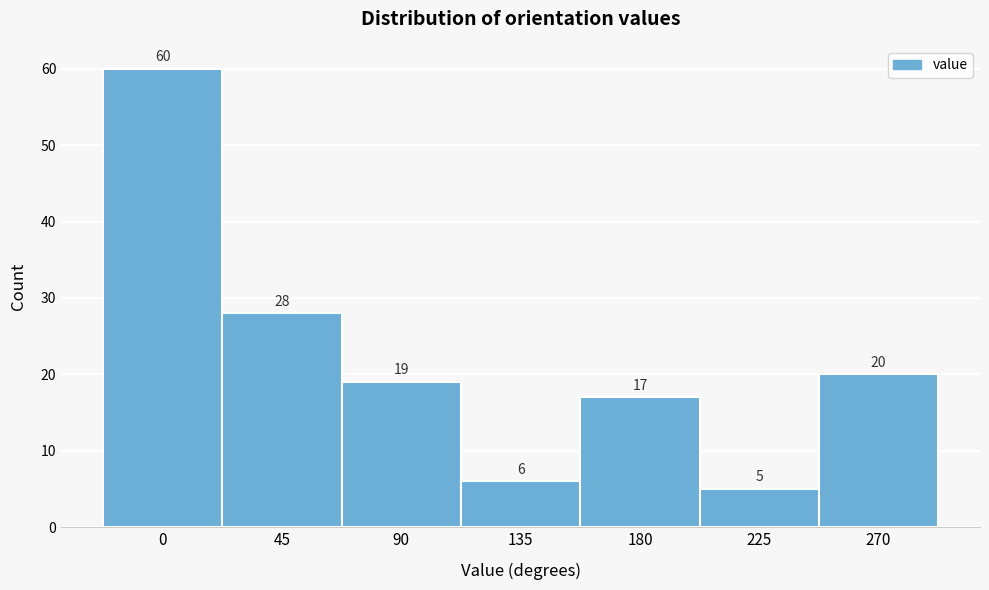

Reading right to left, extract all data points from this chart.

20	5	17	6	19	28	60